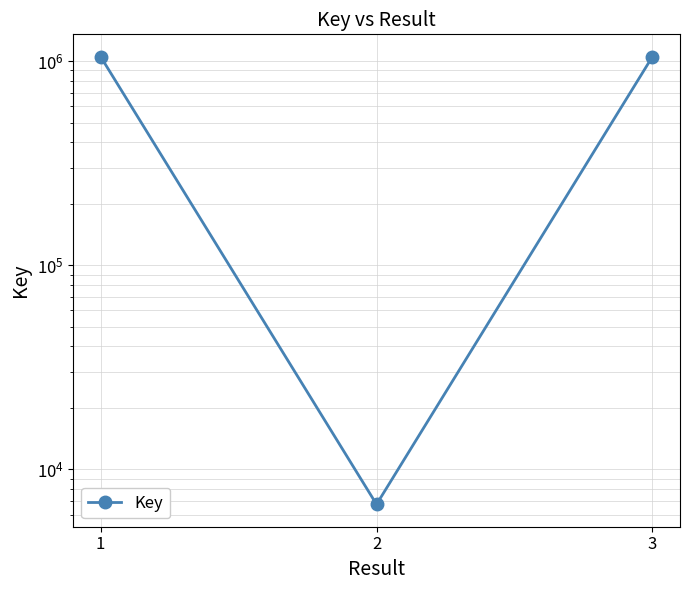

List the labels in order of value, largest first.

1, 3, 2